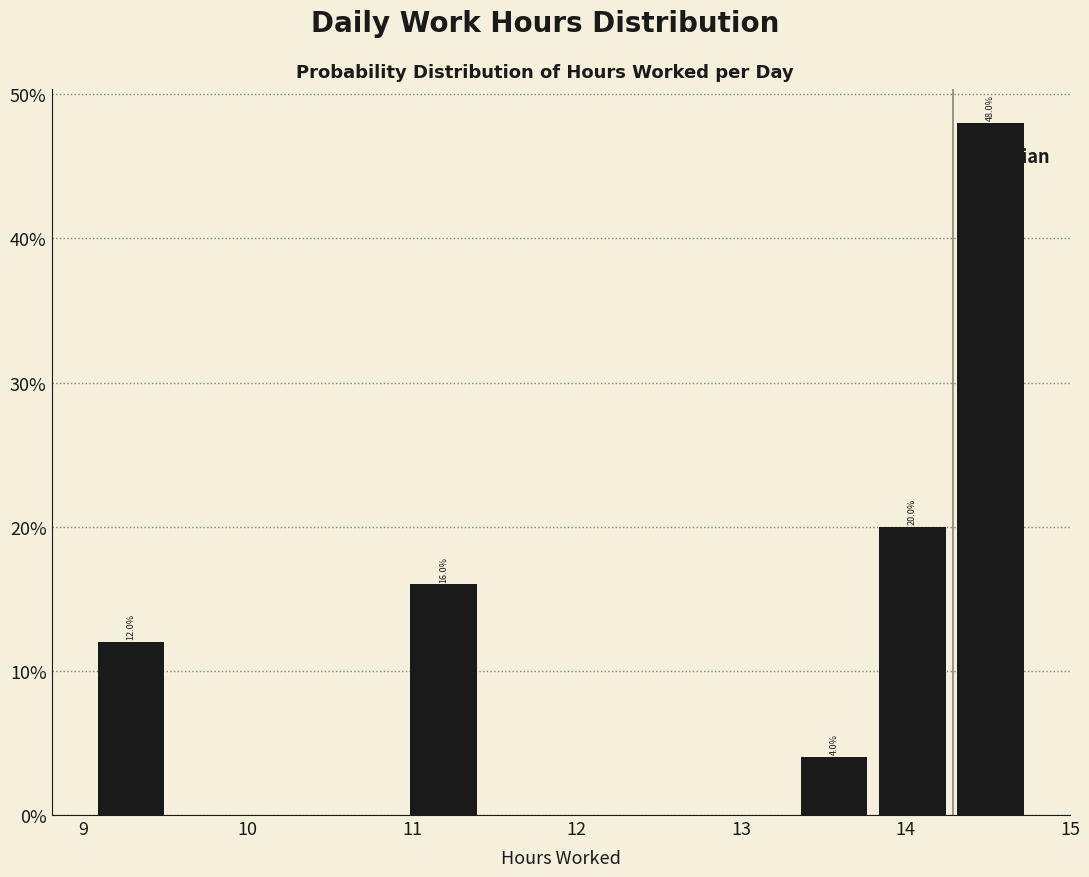

Over which range of the x-axis is the bar tallest?

14.3 to 14.8